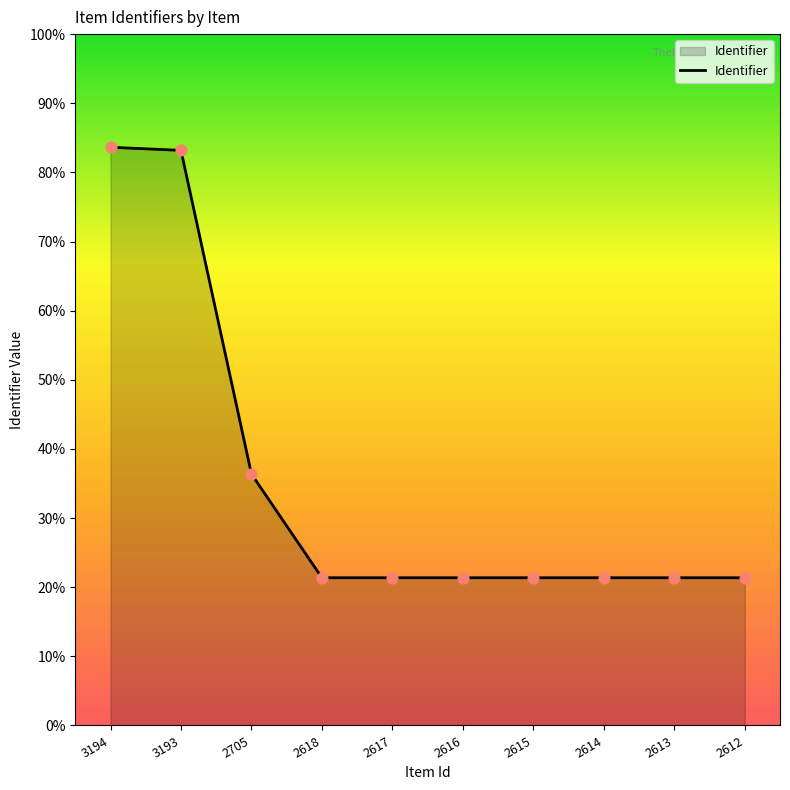

Approximately how many times larger is the value at 2616 compared to 2613?

1.0